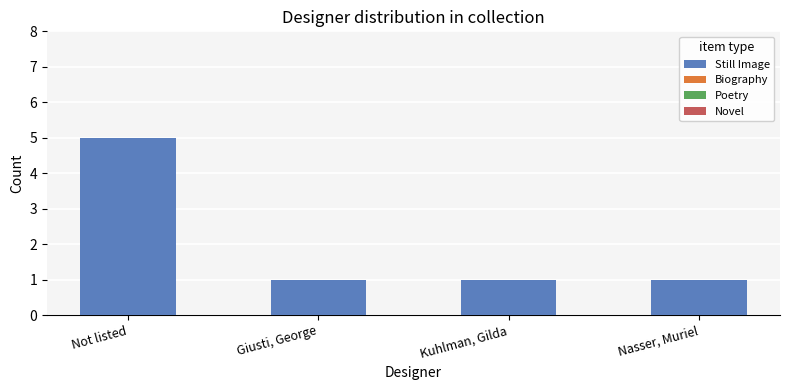

Which has a higher value, Not listed or Kuhlman, Gilda?

Not listed